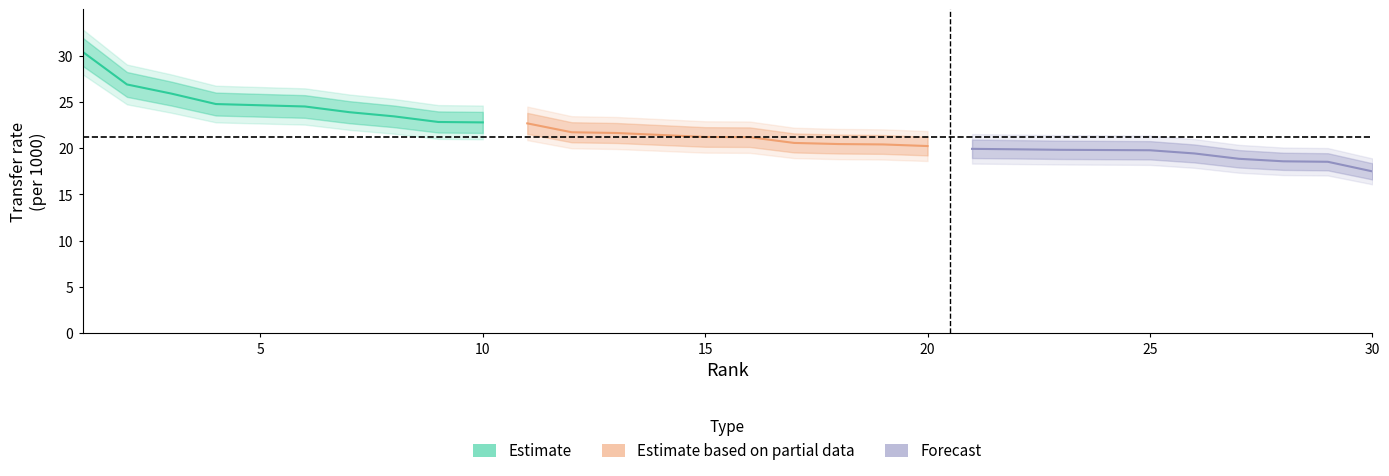

The Estimate based on partial data series shows 27.1 at 20. True or false?

False